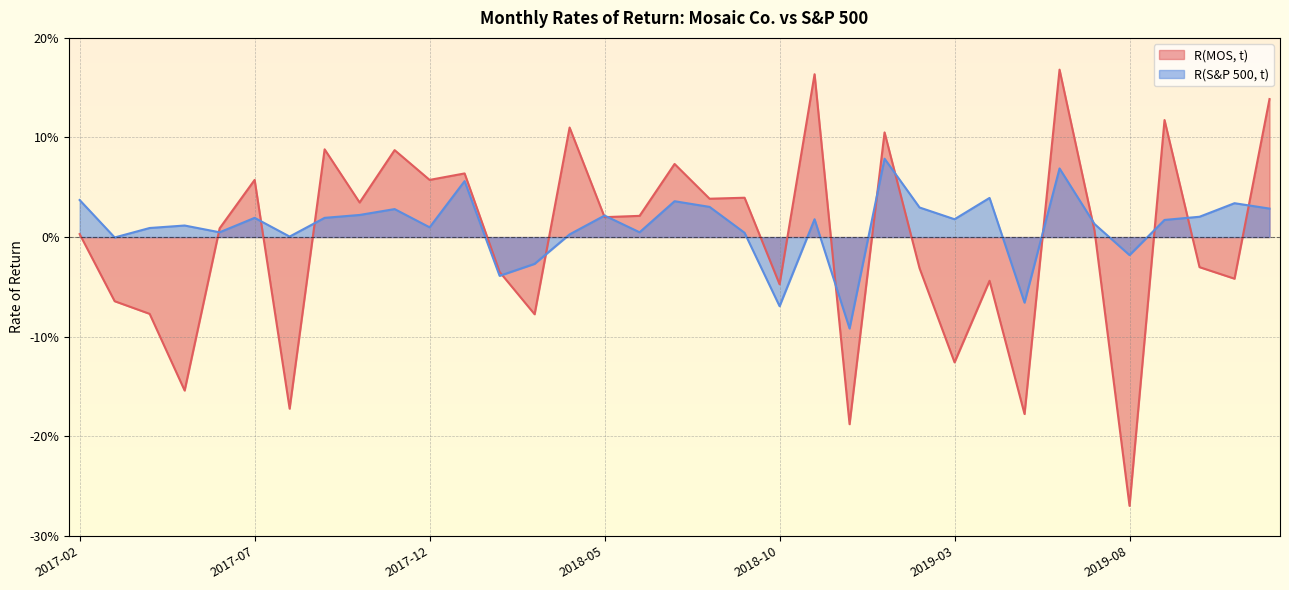

What are all the series names shown in the legend?

R(MOS, t), R(S&P 500, t)